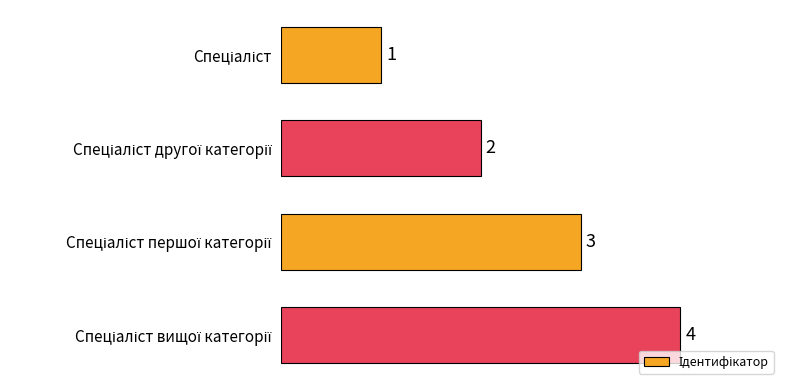

What is the difference between the maximum and minimum values?

3